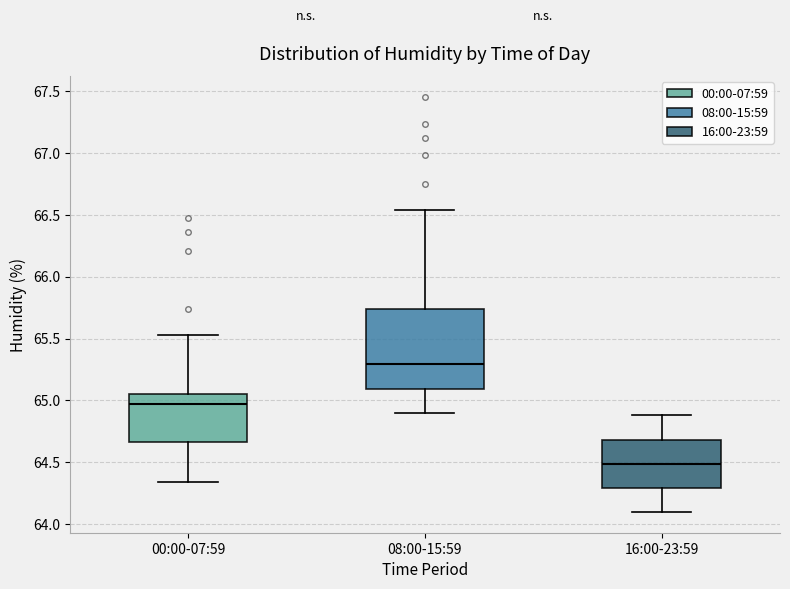

Which box has the lowest median line?

16:00-23:59